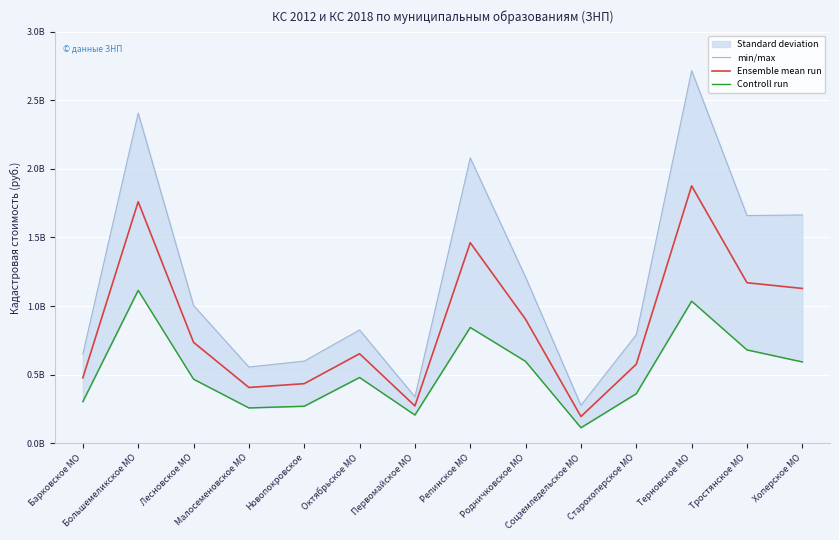

What is the lowest value of the Ensemble mean run series?

193827350.5